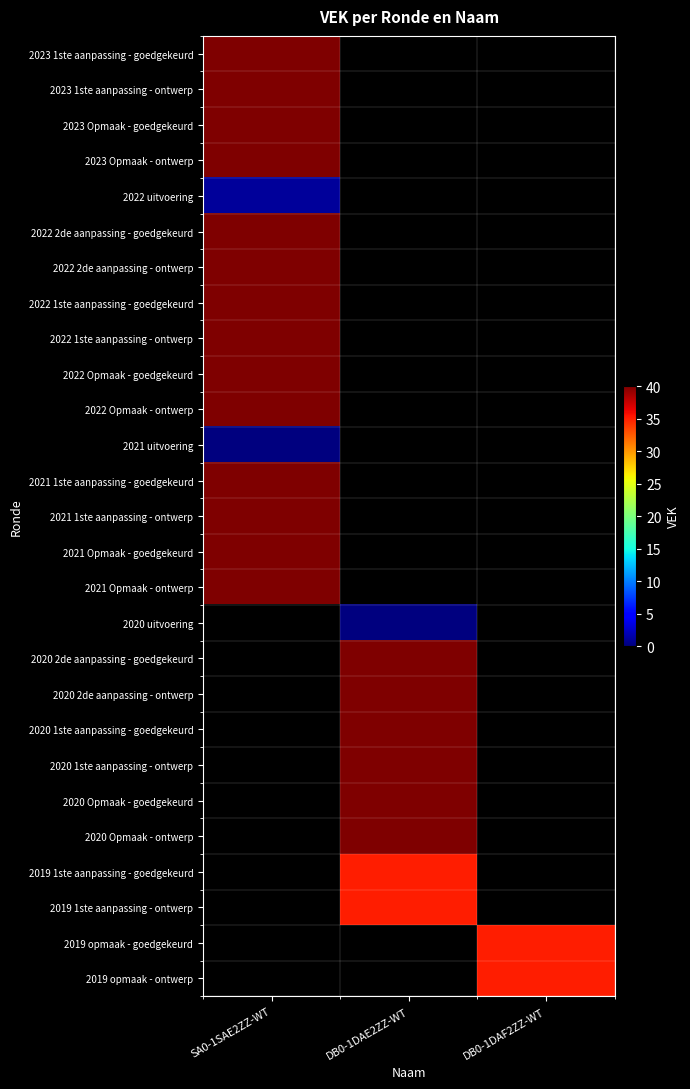

At which label is 2021 Opmaak - goedgekeurd closest to 40?

SA0-1SAE2ZZ-WT